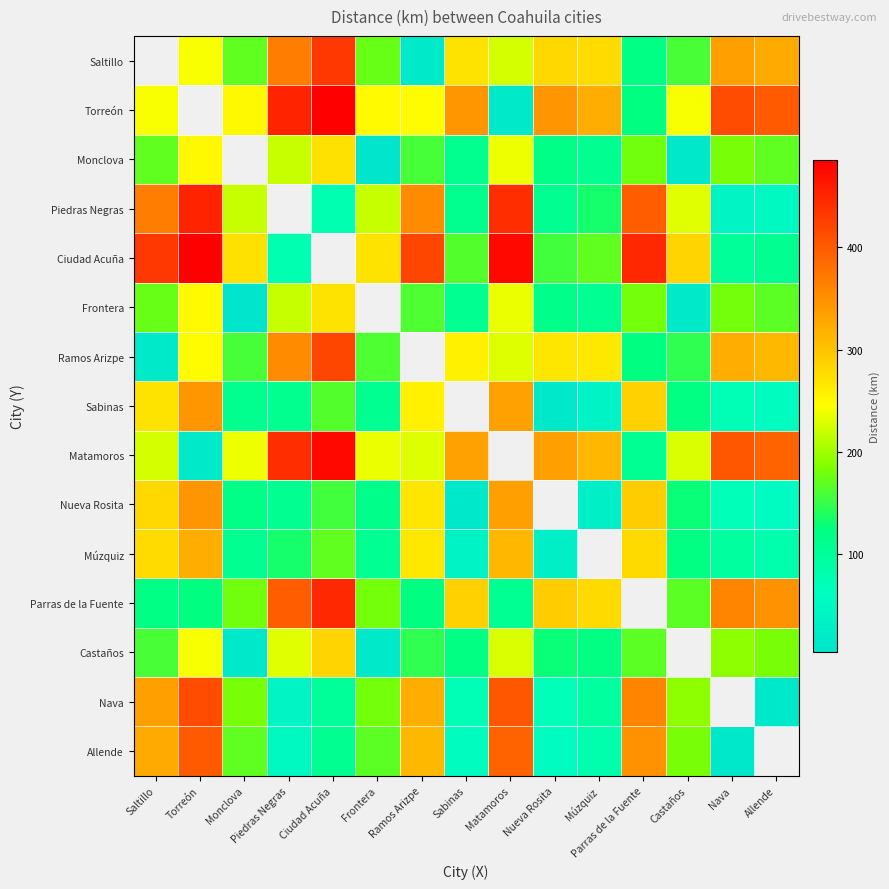

Is the value of Piedras Negras at Ramos Arizpe greater than the value of Ciudad Acuña at Torreón?

No